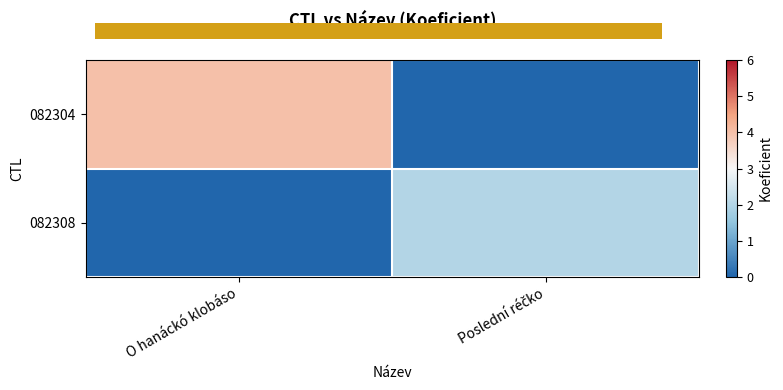

How many series are shown in this chart?

2